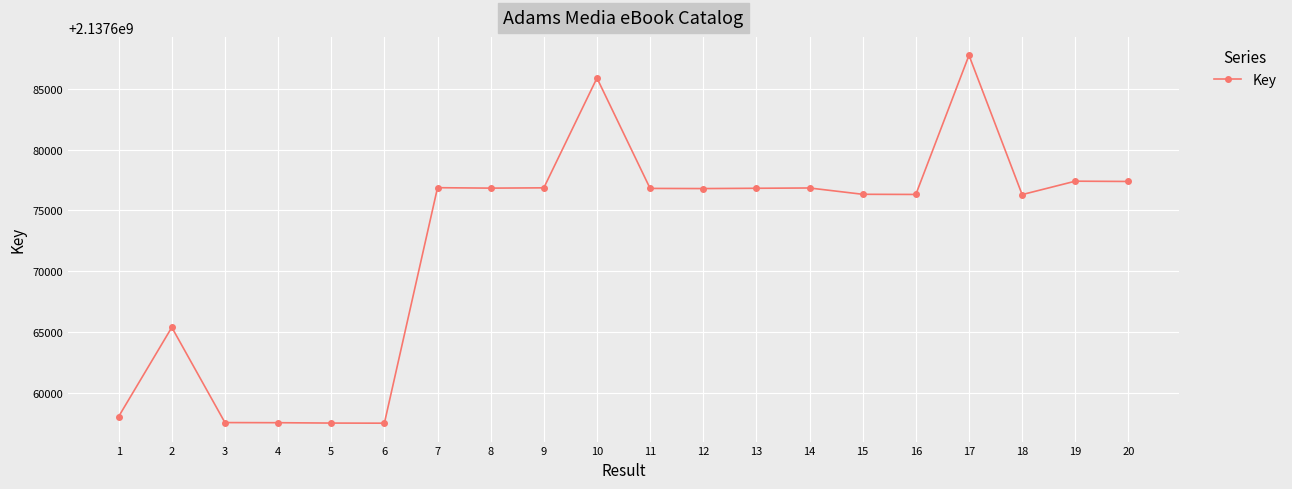

What is the smallest value displayed?

2137657498